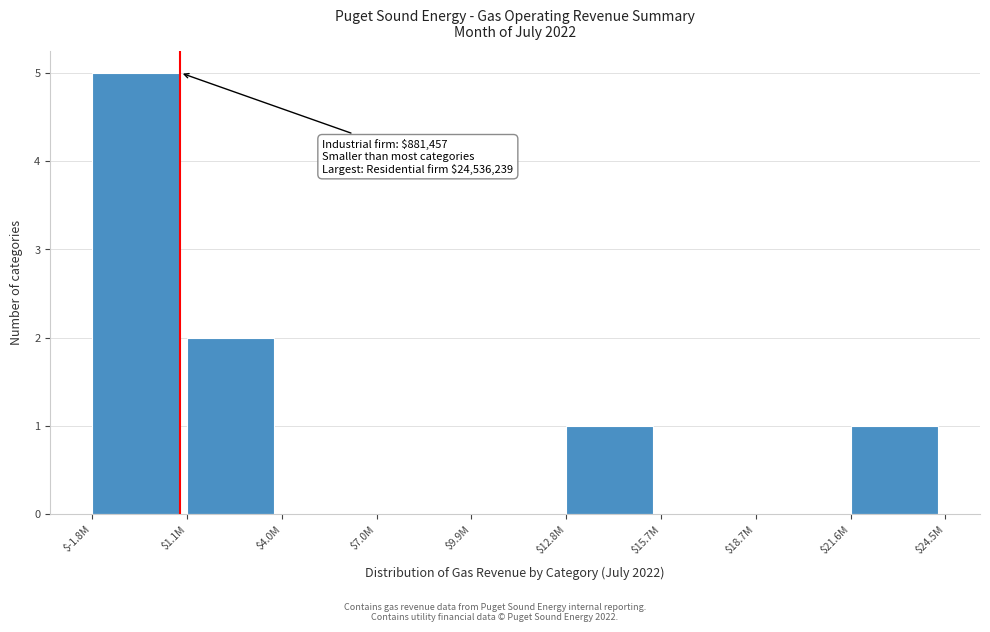

What is the sum of all values?

9